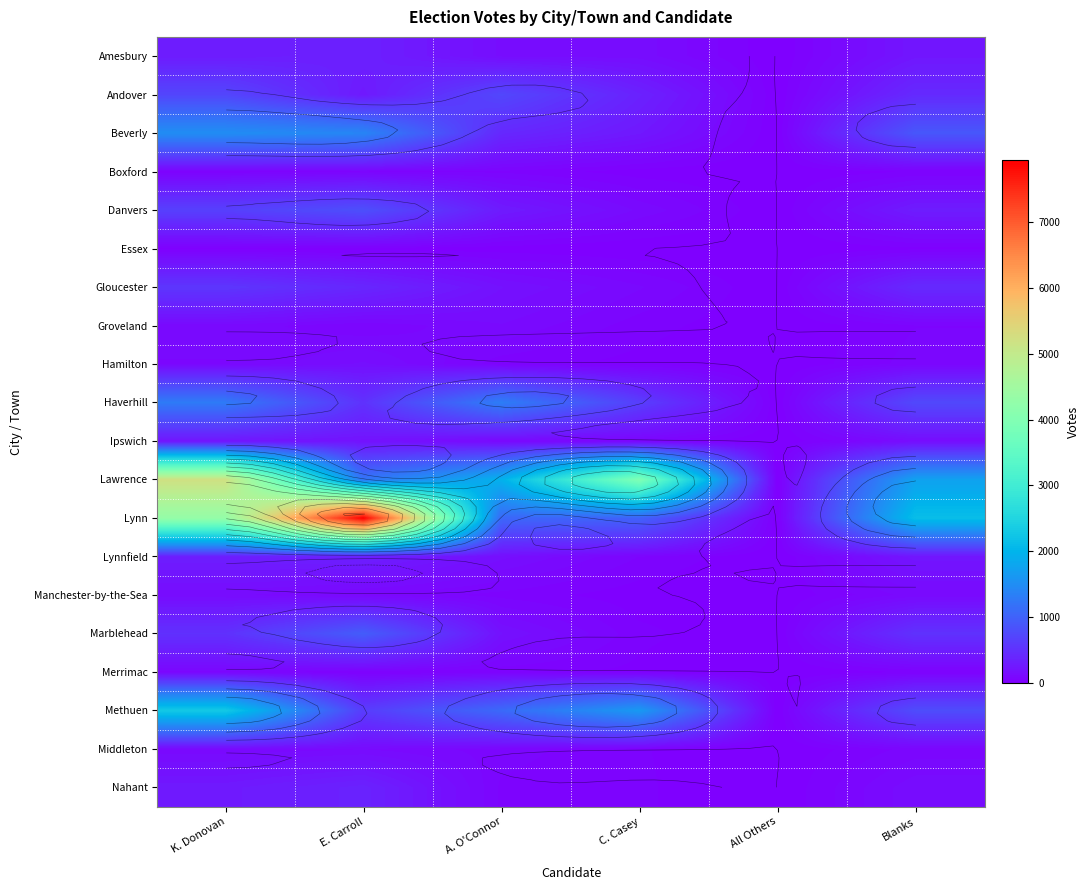

At which label is Manchester-by-the-Sea closest to 66?

A. O'Connor